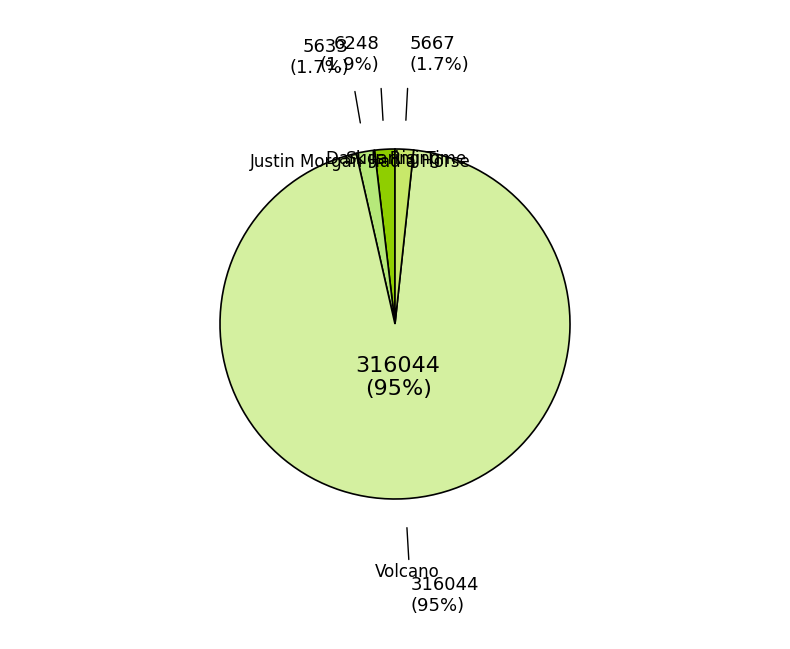

To the nearest percent, what is the average slice percentage?

25%